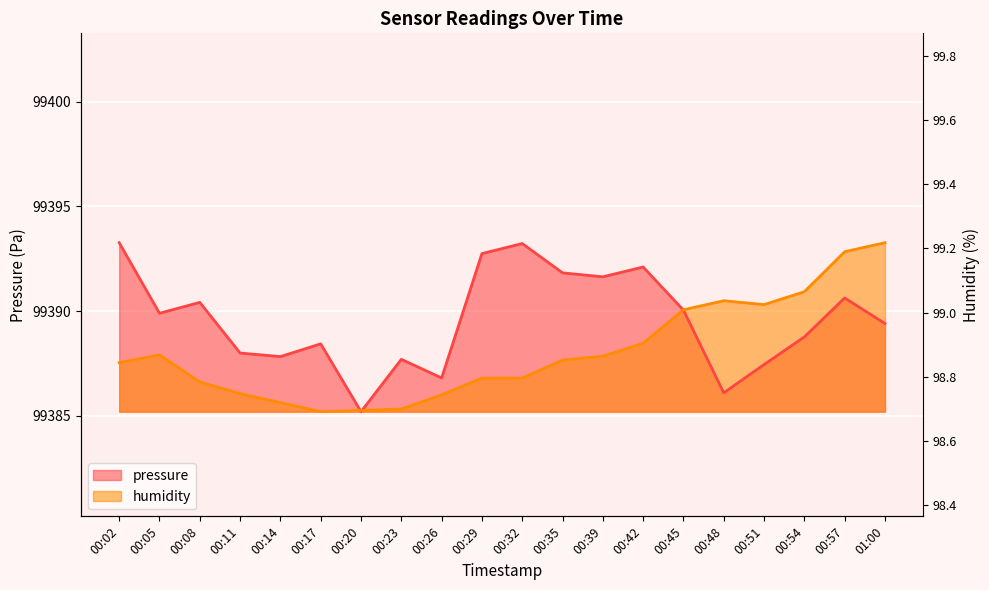

What is the approximate value of pressure at 00:11?

99388.0